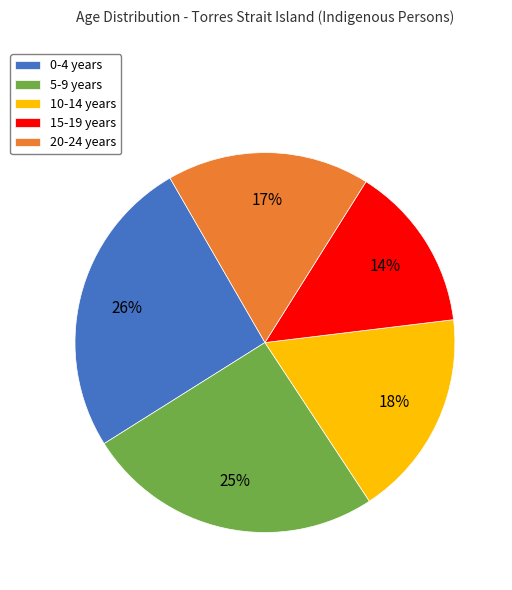

To the nearest percent, what is the average slice percentage?

20%